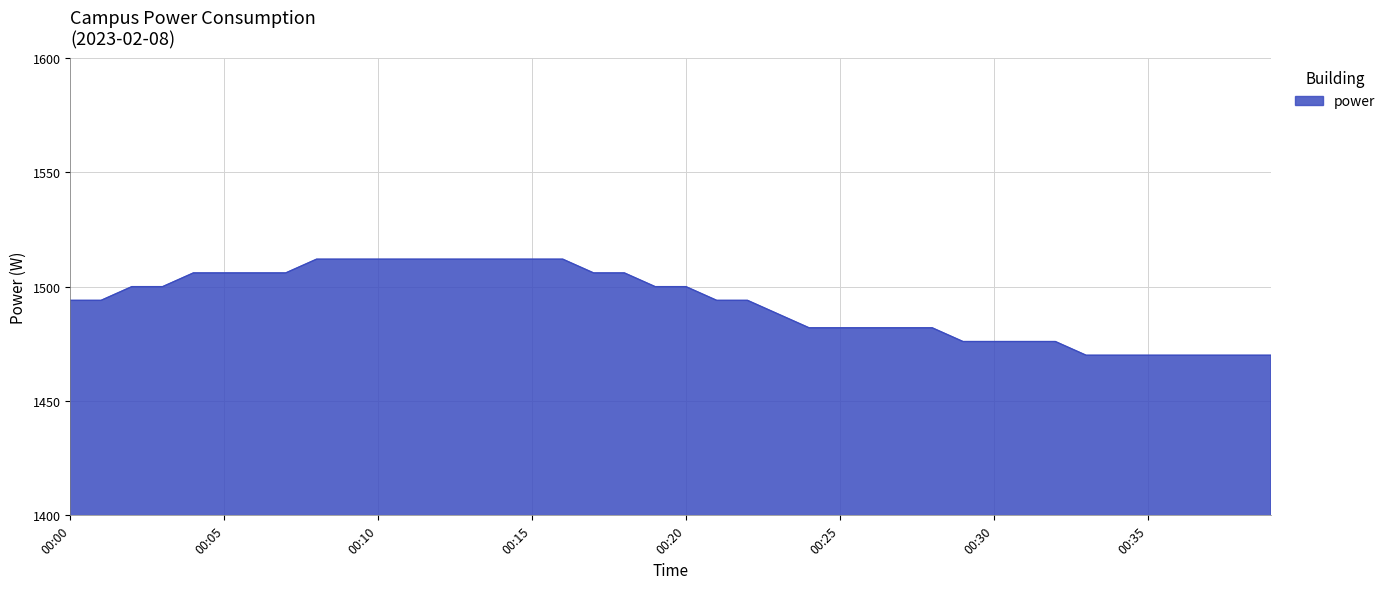

What is the difference between the maximum and second lowest values?

42